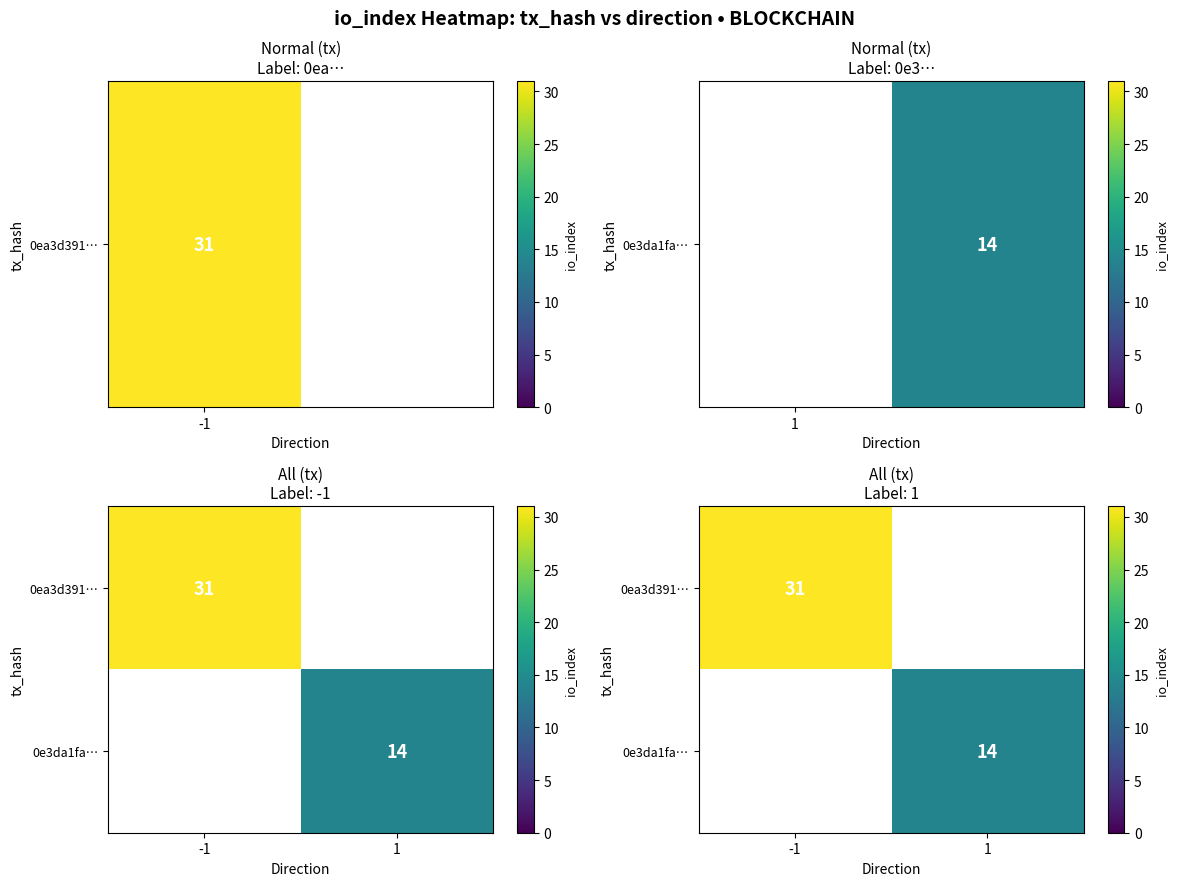

What is the maximum value for 0ea3d391…?

31.0